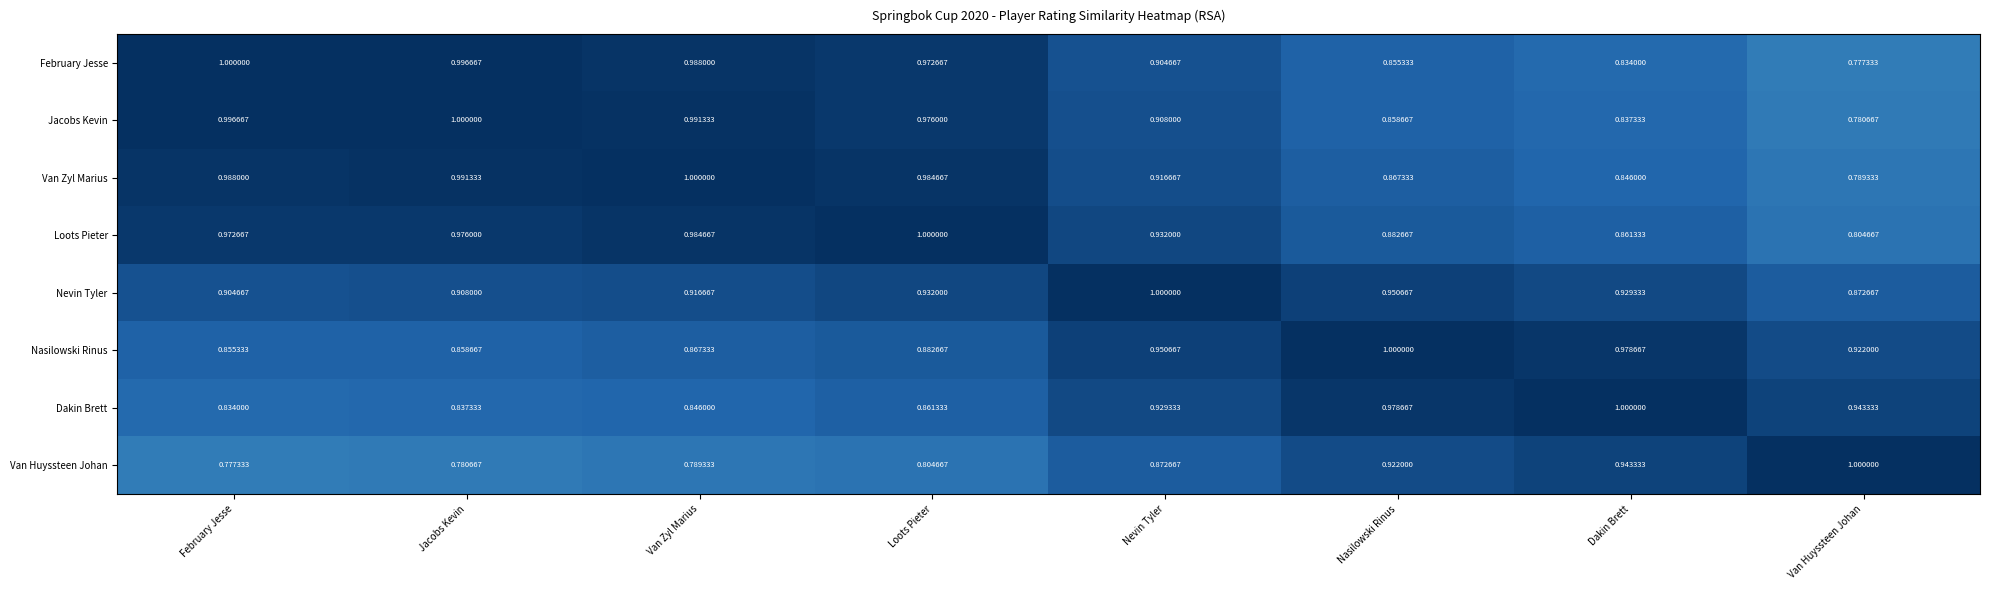

Rank the series at February Jesse from highest to lowest value.

February Jesse, Jacobs Kevin, Van Zyl Marius, Loots Pieter, Nevin Tyler, Nasilowski Rinus, Dakin Brett, Van Huyssteen Johan